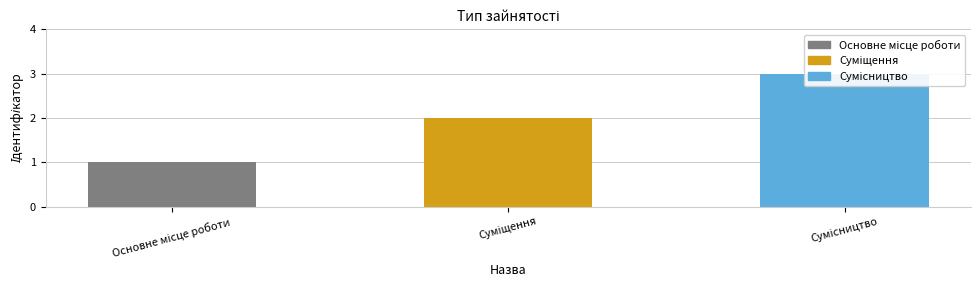

What is the smallest value displayed?

1